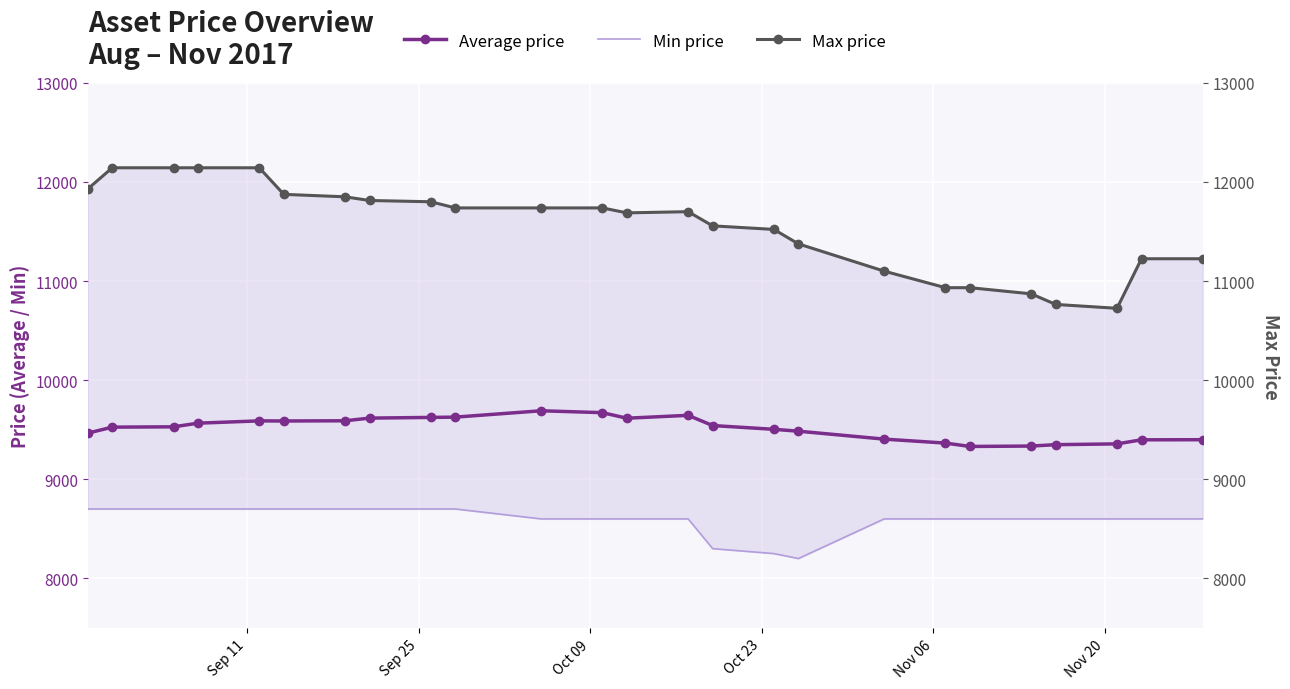

What is the maximum value for Average price?

9691